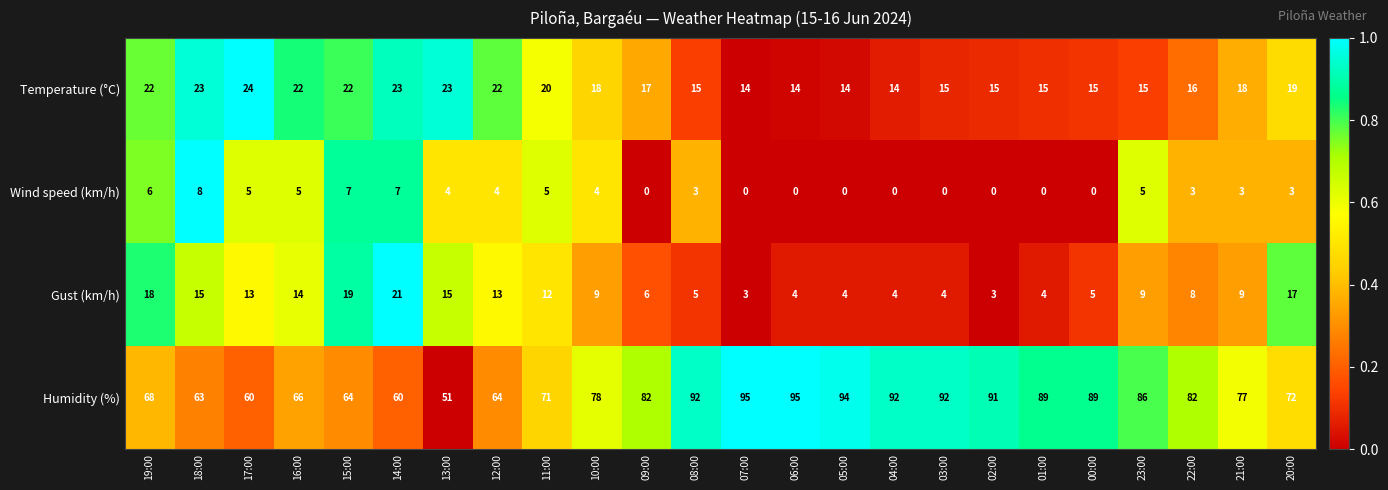

What is the sum of all Temperature (°C) values?

435